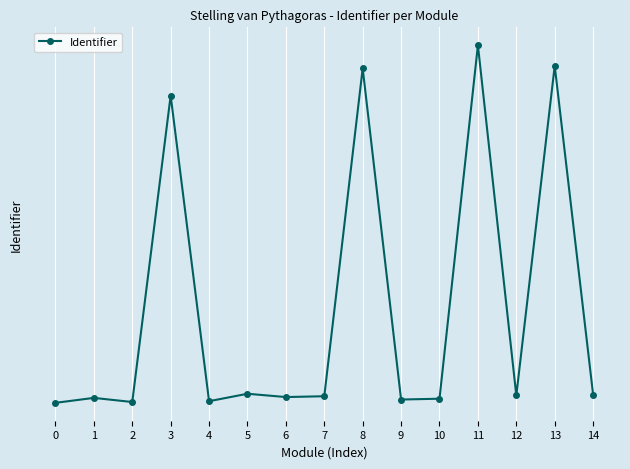

Does the chart display data point markers on the line(s)?

Yes